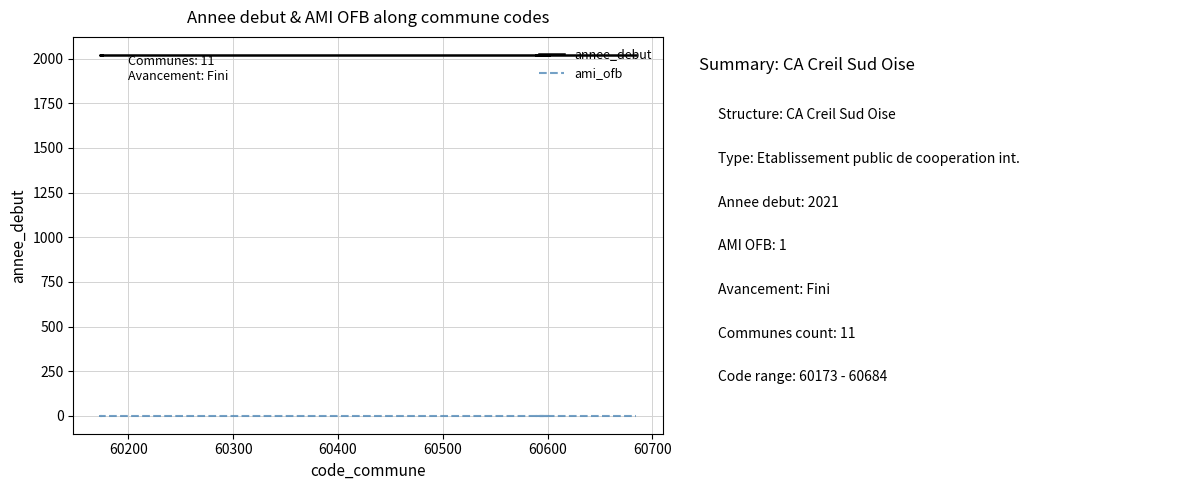

Reading right to left, what are all the values shown in this chart?

annee_debut: 2021	2021	2021	2021	2021	2021	2021	2021	2021	2021	2021
ami_ofb: 1	1	1	1	1	1	1	1	1	1	1